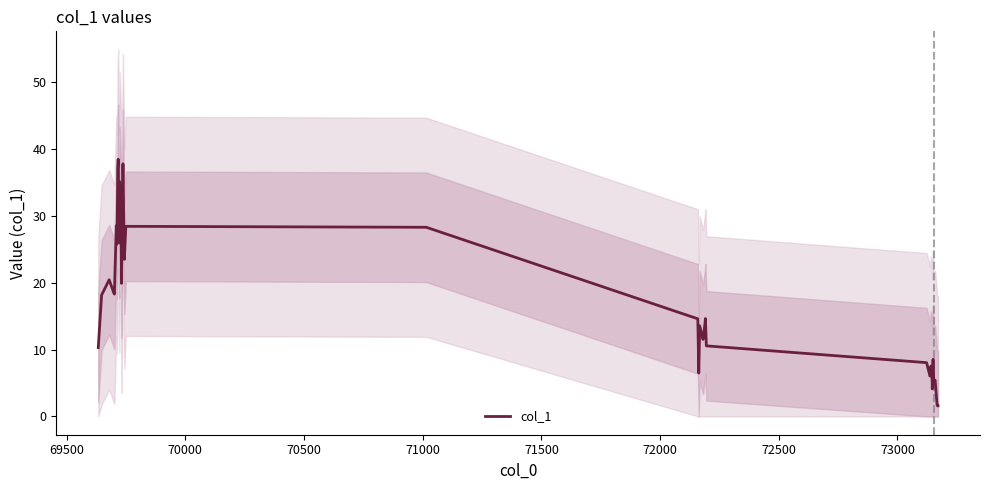

How many interior local peaks (higher than both neighbors) does the data have?

11